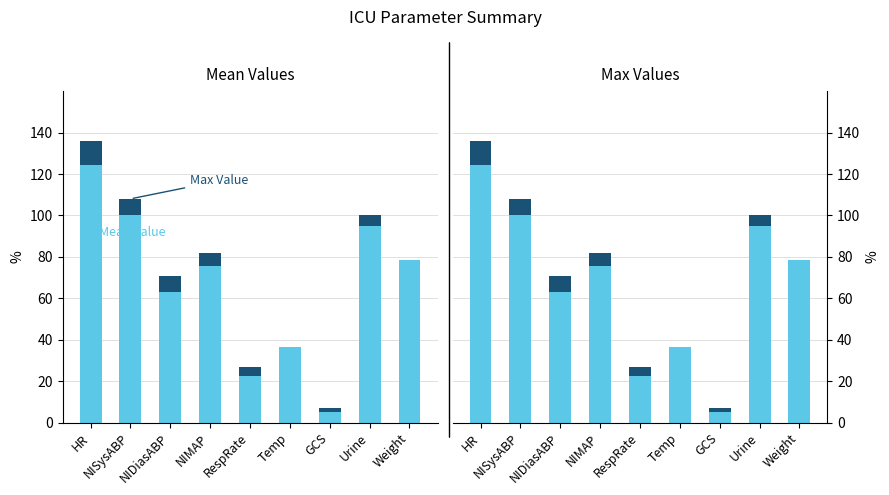

Rank the categories by Mean Value value from highest to lowest.

HR, NISysABP, Urine, Weight, NIMAP, NIDiasABP, Temp, RespRate, GCS